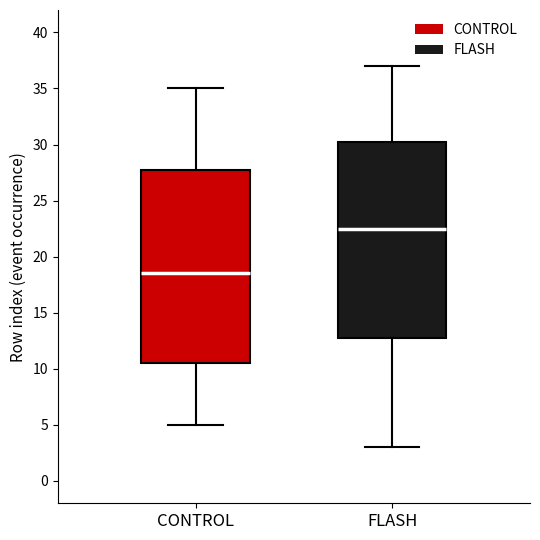

Reading left to right, transcribe this box plot: for each box, give where its median line is, the range the box spans, and where its two whiskers end, as read against the y-axis. The values are not printed on the chart, so give them approximately, as read against the axis.

CONTROL: median 18.5, box 10.5 to 28.0, whiskers 5.0 to 35.0
FLASH: median 22.5, box 13.0 to 30.5, whiskers 3.0 to 37.0